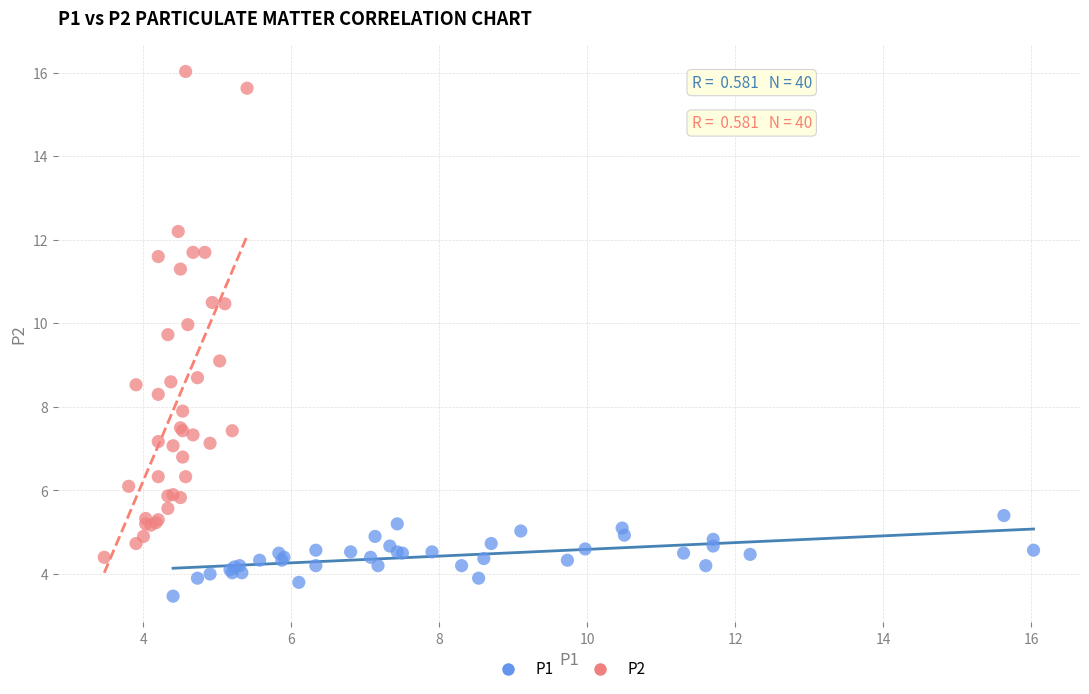

Which series has the widest spread of Y values?

P2